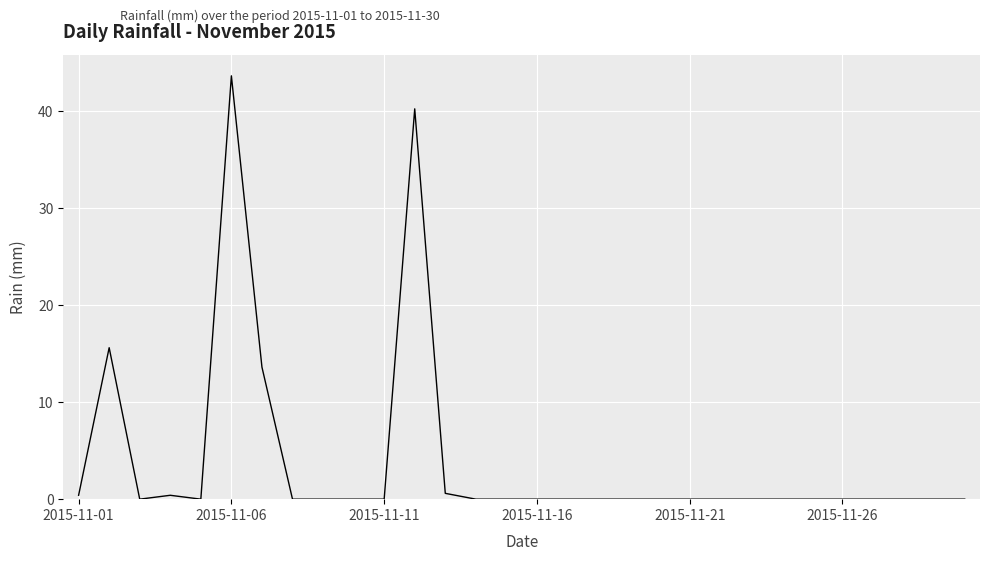

What is the maximum value shown in the chart?

43.6